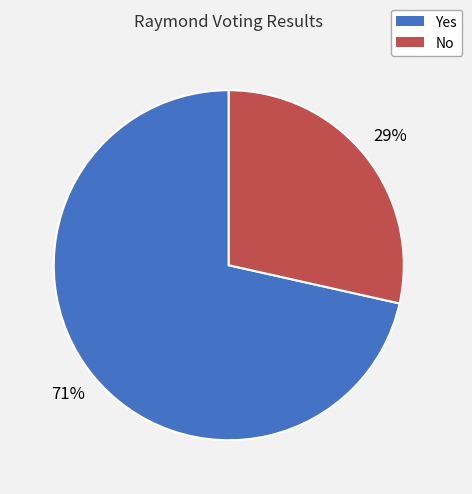

Which category has the biggest portion of the pie?

Yes